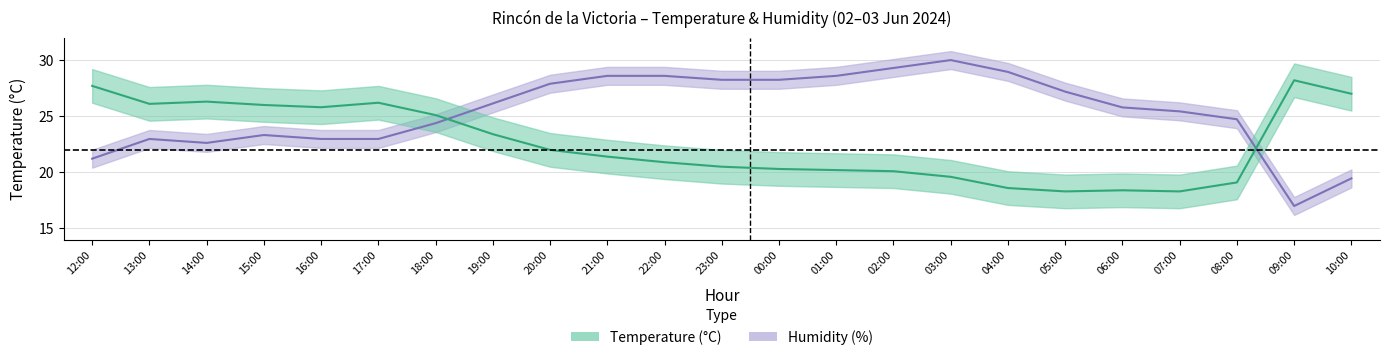

At 13:00, list the series in order from smallest to largest.

Humidity (%), Temperature (°C)